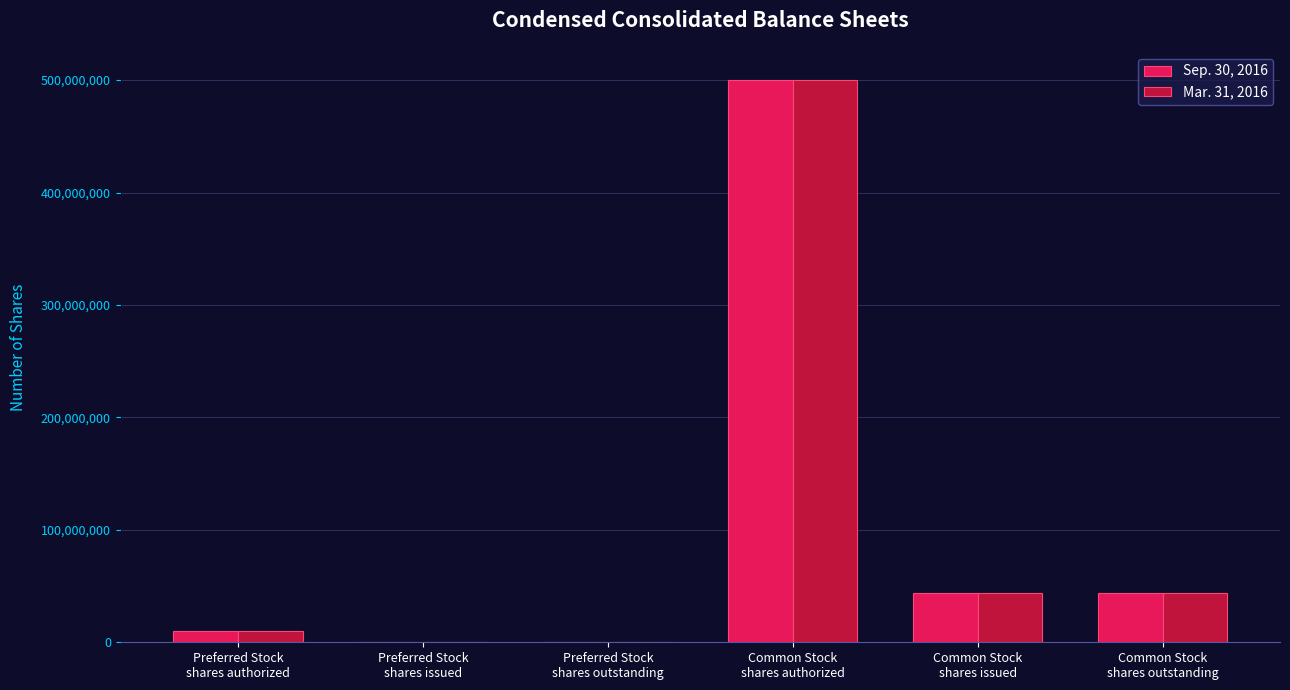

What is the sum of the Mar. 31, 2016 values at Common Stock
shares outstanding and Preferred Stock
shares authorized?

54128441